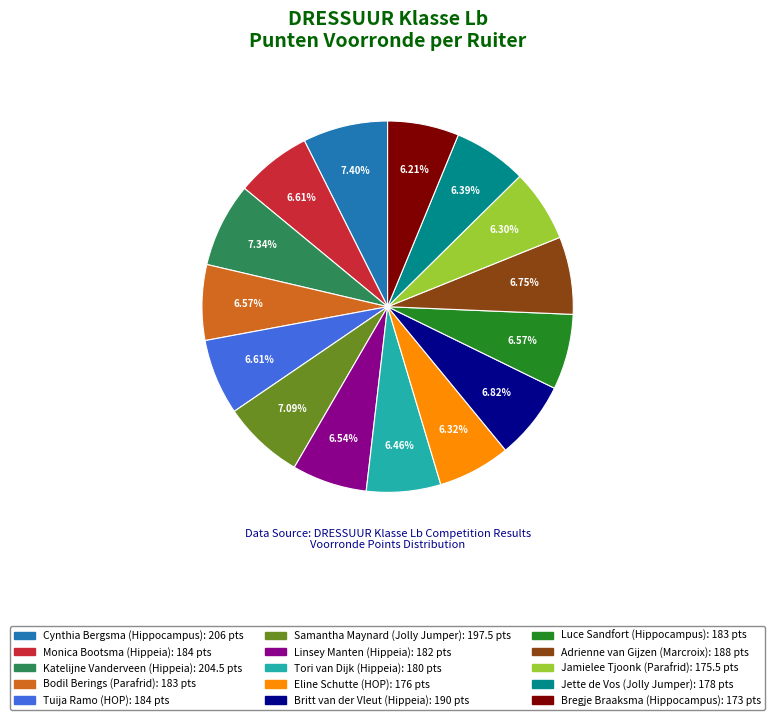

Count the number of slices in the pie.

15